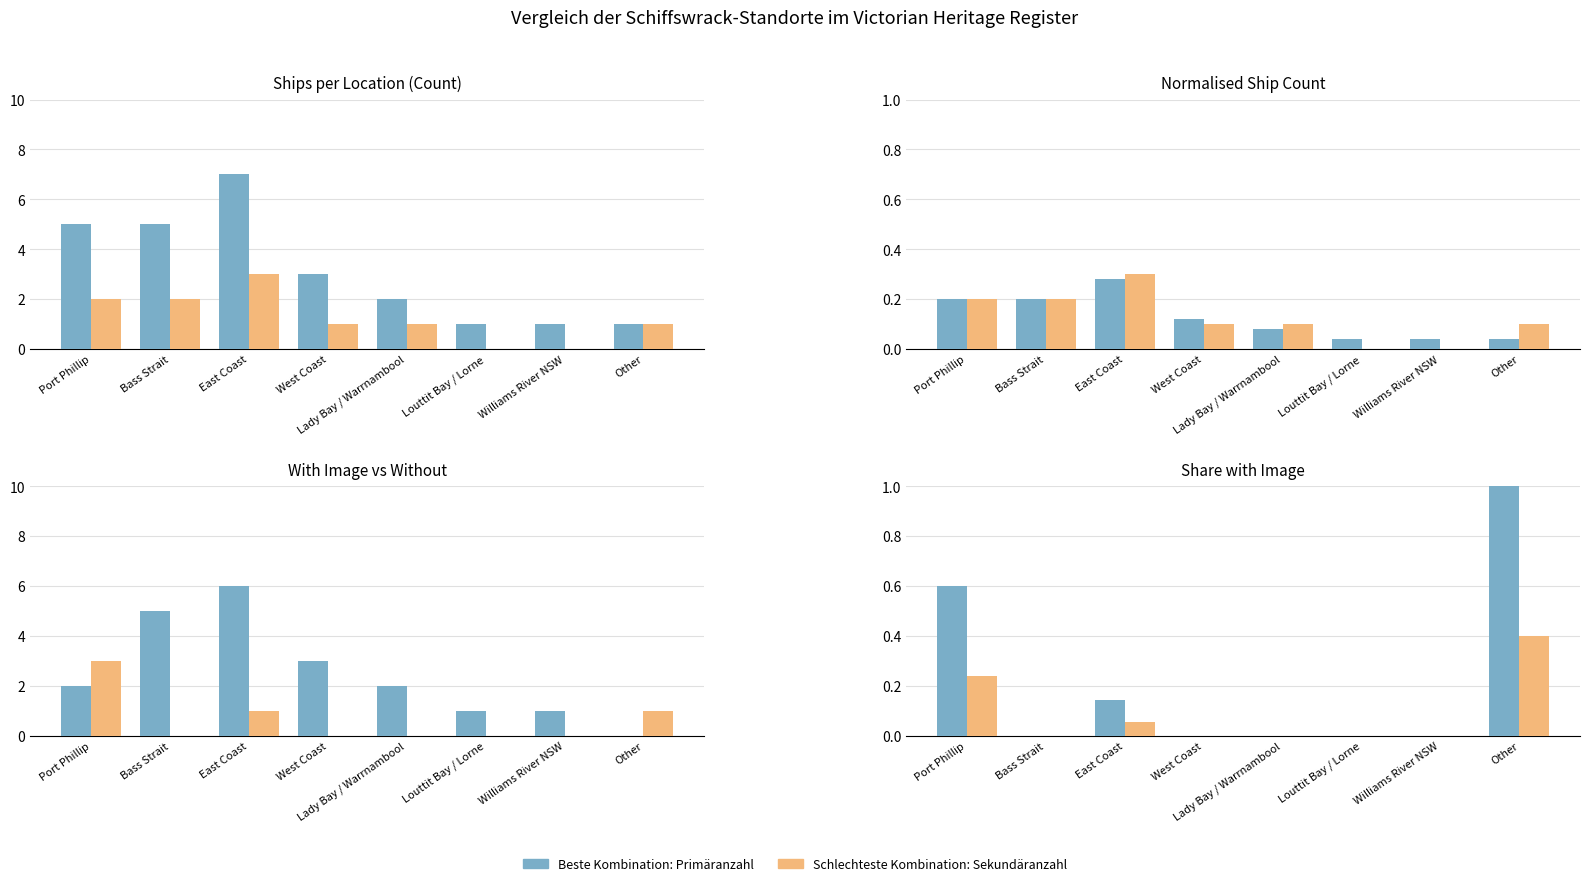

Count the number of categories in the chart.

8